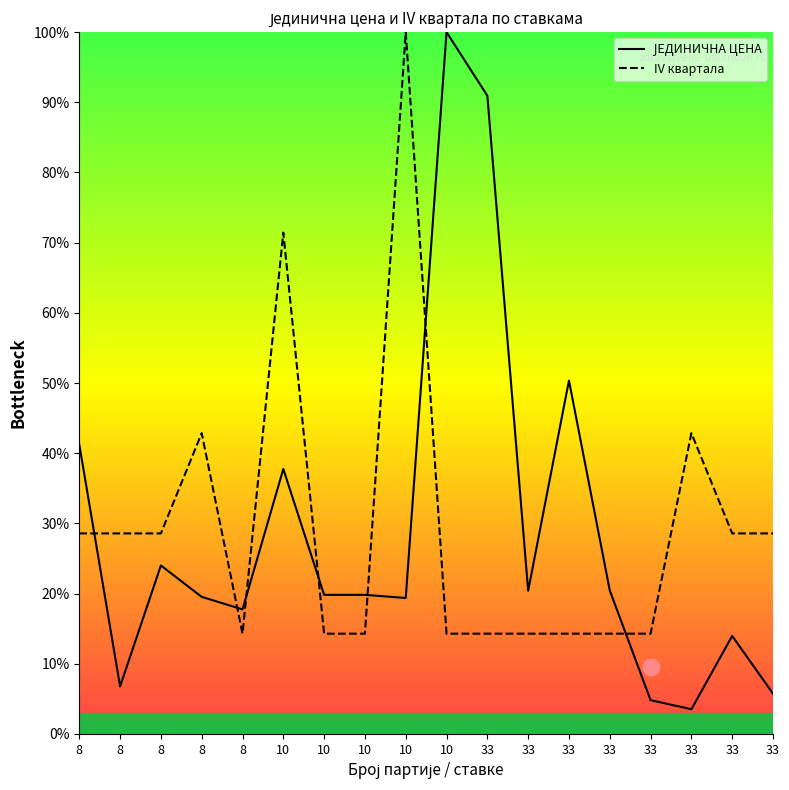

What is the difference between the IV квартала values at 10 and 8?

71.4